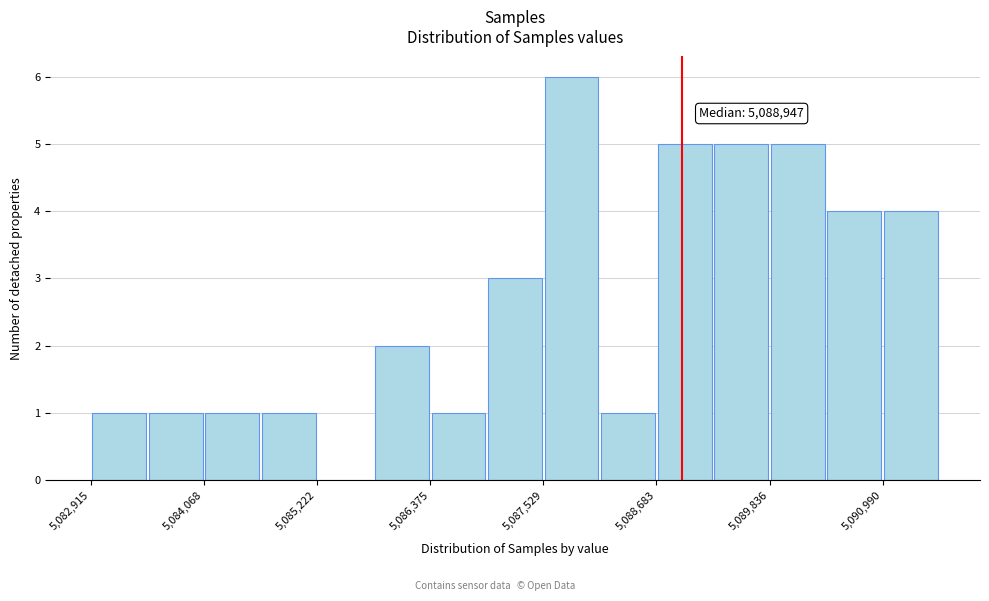

Read against the x-axis, roughly where is the centre of the tallest bar?

5087800